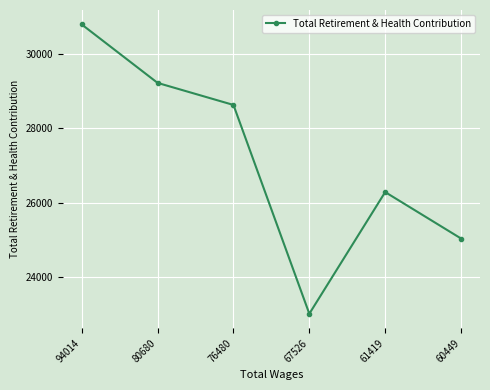

List the labels in order of value, largest first.

94014, 80680, 76480, 61419, 60449, 67526